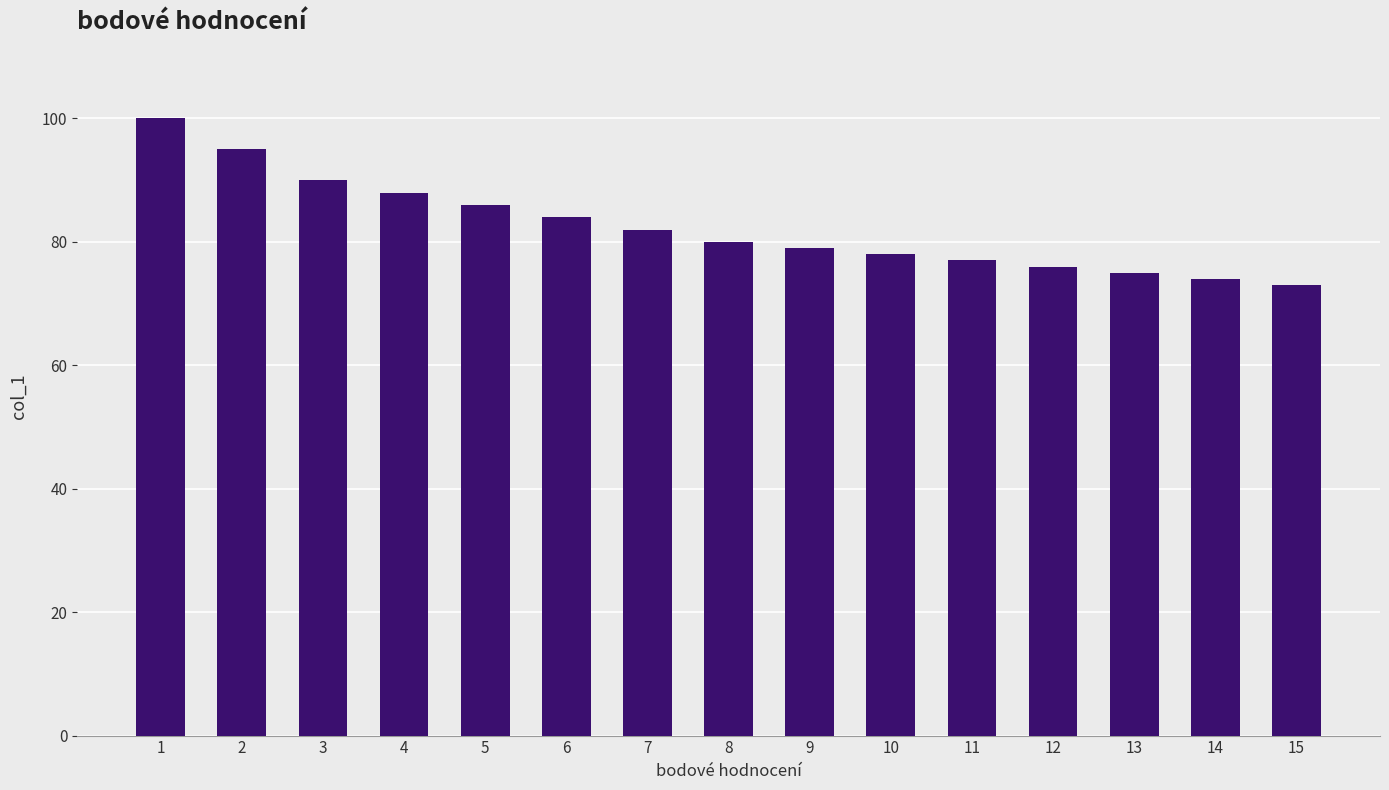

The value at 15 is 116. True or false?

False